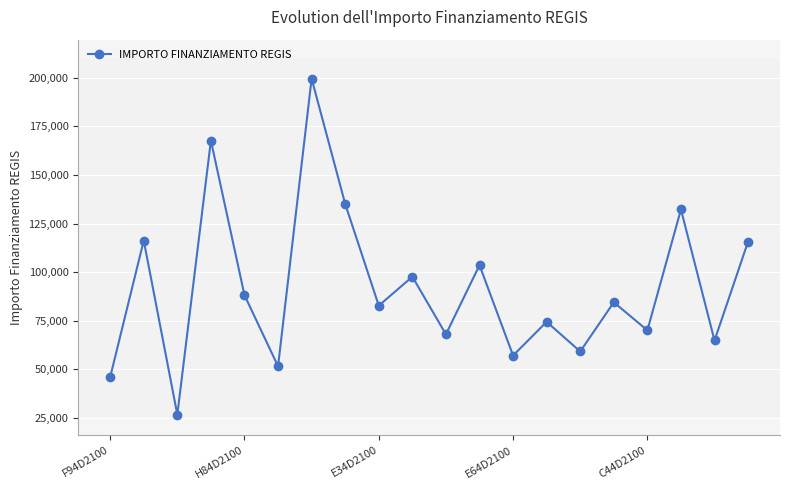

What is the value of the 15th point from the left?

59229.0